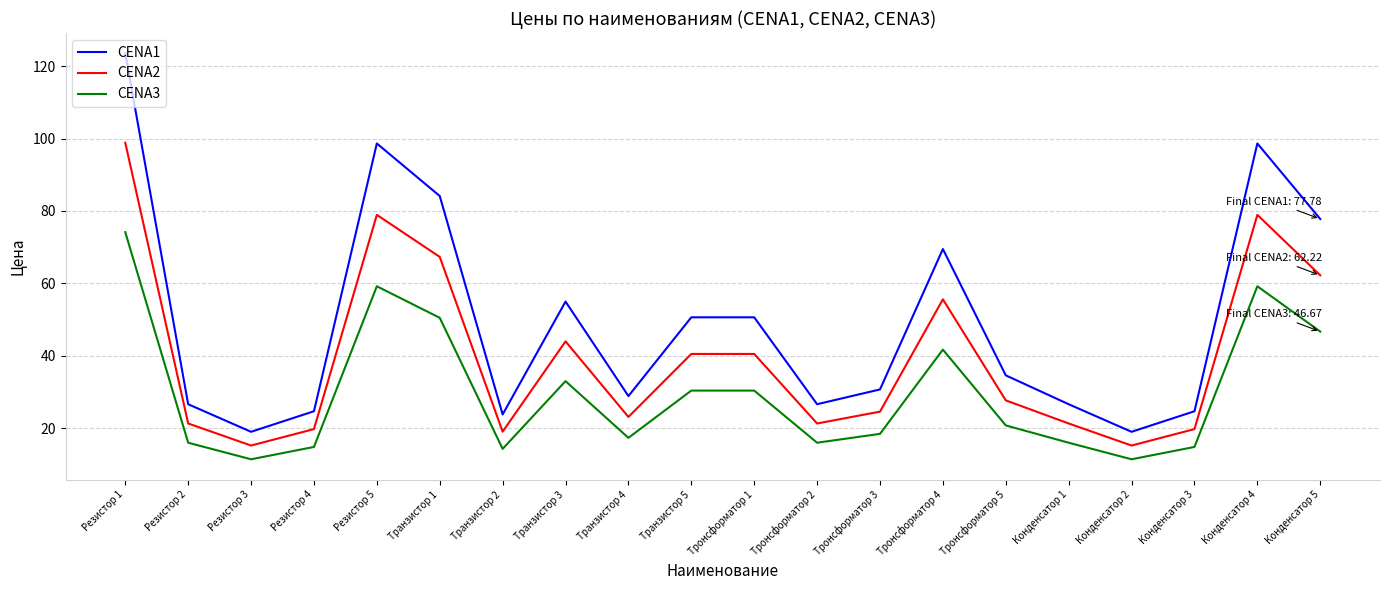

Which series has the widest spread of values?

CENA1